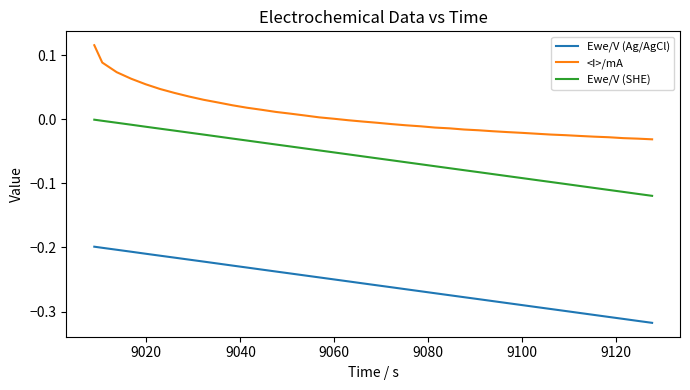

True or false: Ewe/V (Ag/AgCl) and Ewe/V (SHE) cross at least once.

False